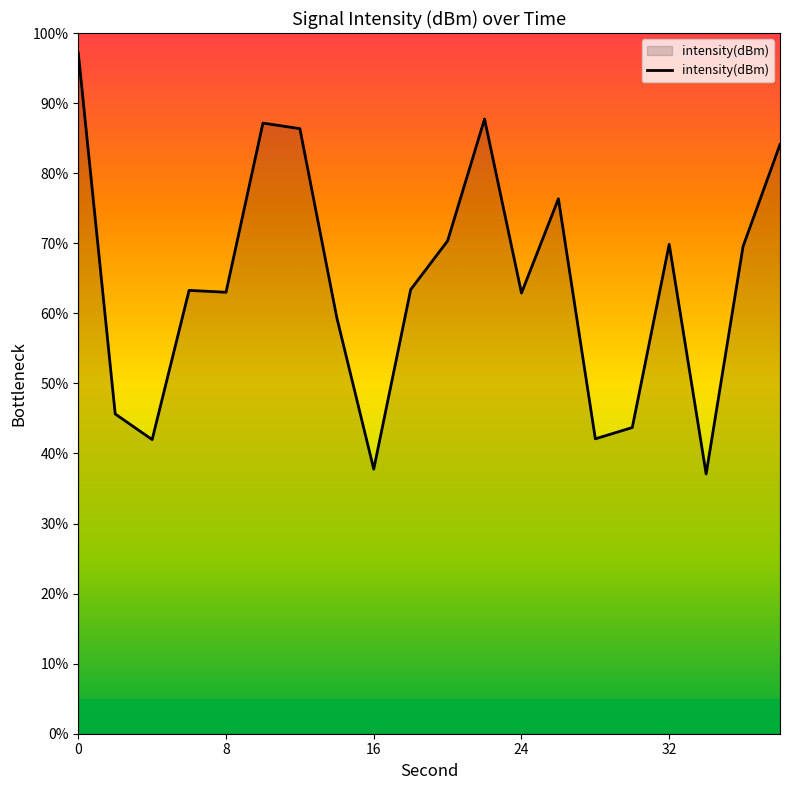

What is the smallest value displayed?

37.1